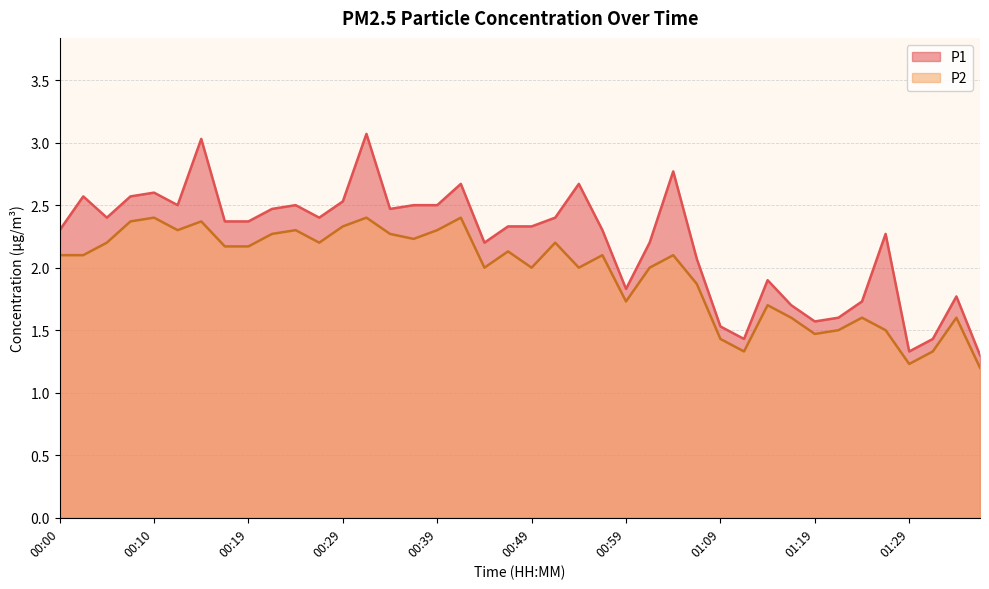

How many interior local valleys does the P1 series have?

9